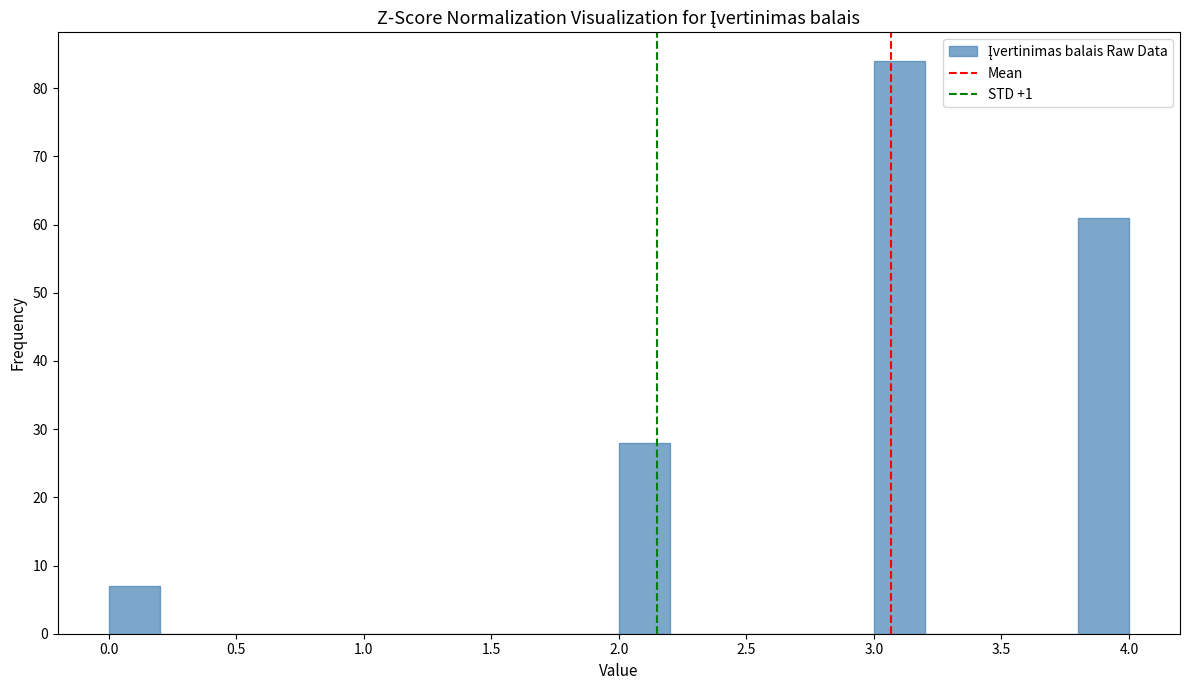

Reading left to right, transcribe this chart: for each bar, give the range it covers on the x-axis and its height. The values are not printed on the chart, so give them approximately, as read against the axis.

0.0 to 0.2: 7
0.2 to 0.4: 0
0.4 to 0.6: 0
0.6 to 0.8: 0
0.8 to 1.0: 0
1.0 to 1.2: 0
1.2 to 1.4: 0
1.4 to 1.6: 0
1.6 to 1.8: 0
1.8 to 2.0: 0
2.0 to 2.2: 28
2.2 to 2.4: 0
2.4 to 2.6: 0
2.6 to 2.8: 0
2.8 to 3.0: 0
3.0 to 3.2: 84
3.2 to 3.4: 0
3.4 to 3.6: 0
3.6 to 3.8: 0
3.8 to 4.0: 61